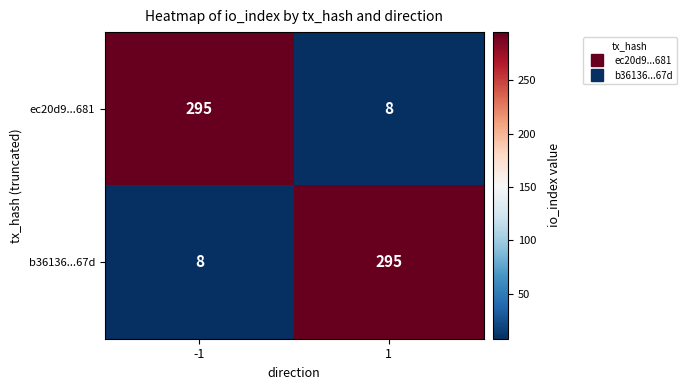

What is the difference between the b36136...67d values at 1 and -1?

287